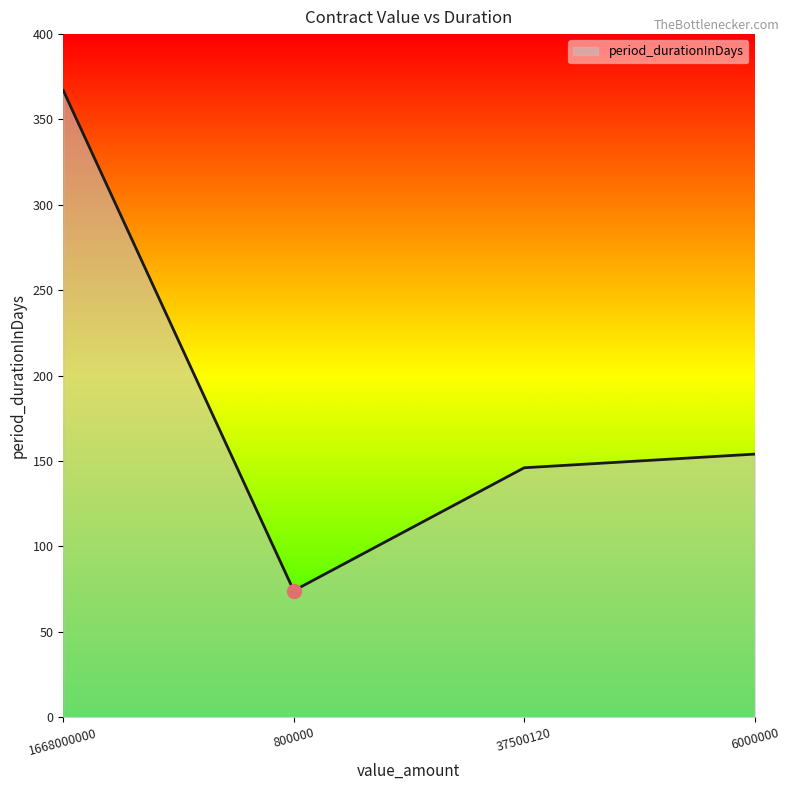

How many lines are shown in the chart?

1